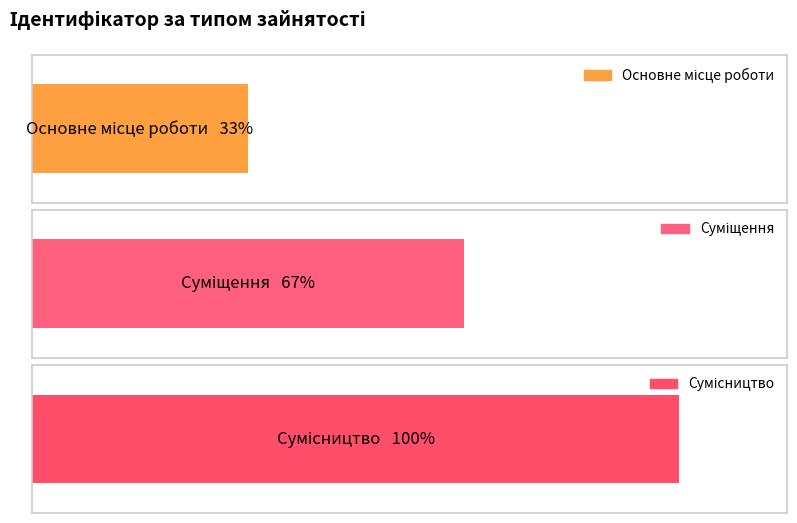

What is the label of the 1st bar from the right?

Сумісництво